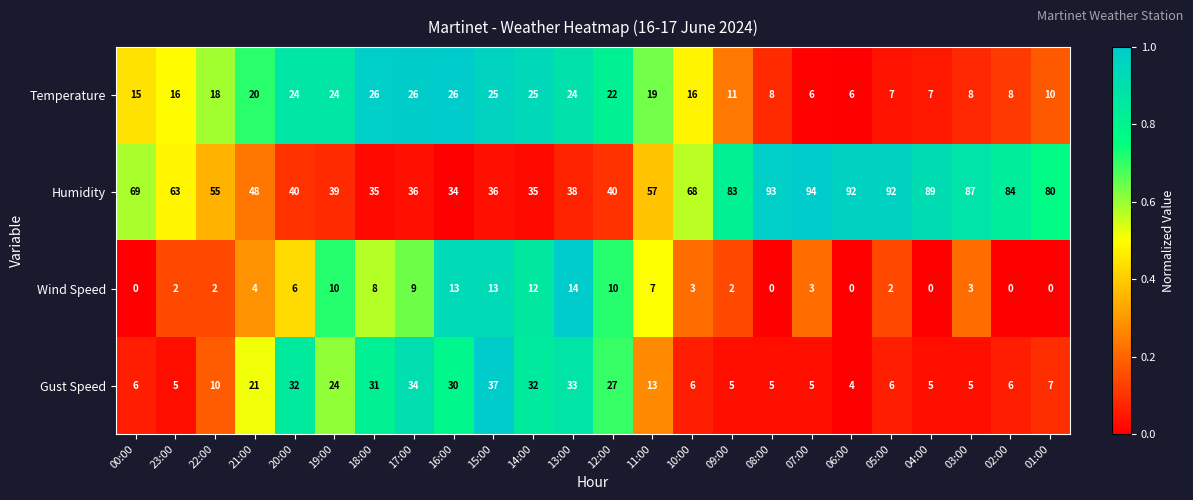

At 16:00, list the series in order from largest to smallest.

Humidity, Gust Speed, Temperature, Wind Speed